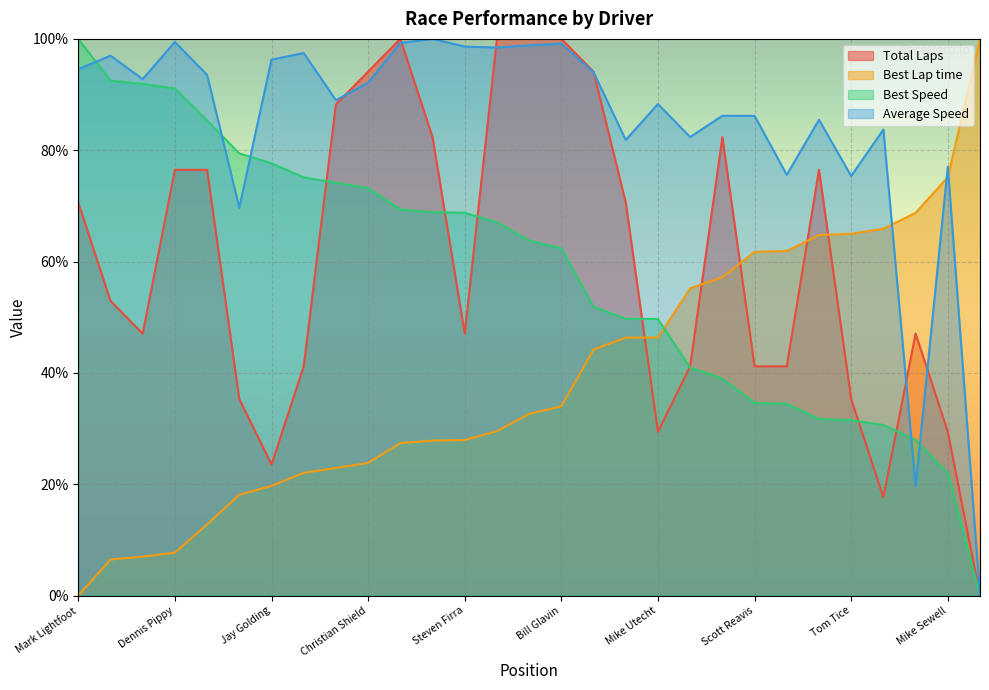

In Total Laps, how many points are higher than both neighbors (excluding endpoints)?

4